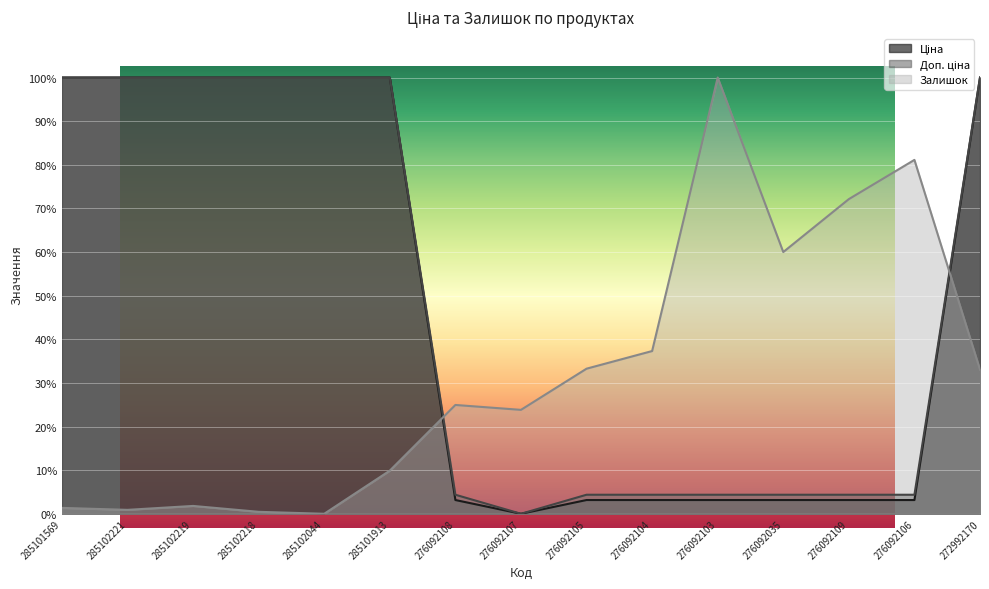

Is the value of Залишок at 285101913 greater than the value of Доп. ціна at 276092106?

Yes